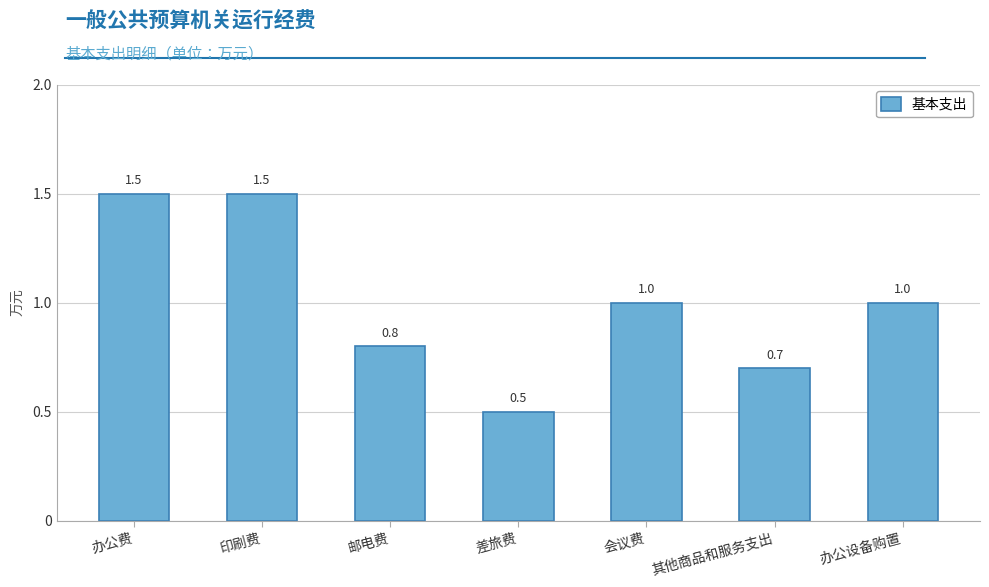

Reading left to right, transcribe all the data shown in this chart.

办公费=1.5	印刷费=1.5	邮电费=0.8	差旅费=0.5	会议费=1.0	其他商品和服务支出=0.7	办公设备购置=1.0